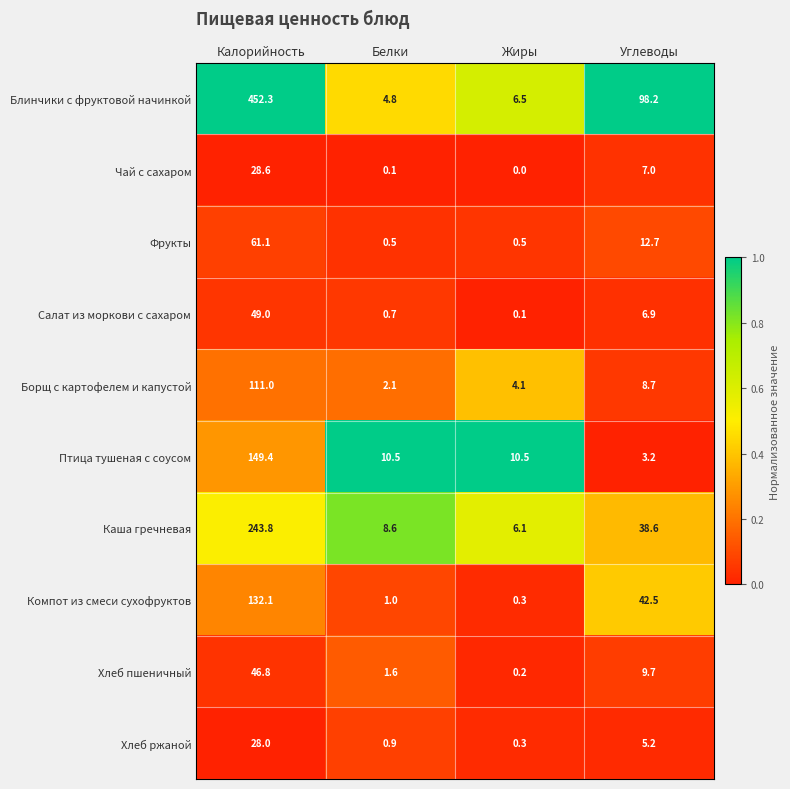

Which label corresponds to the smallest value in the chart?

Жиры